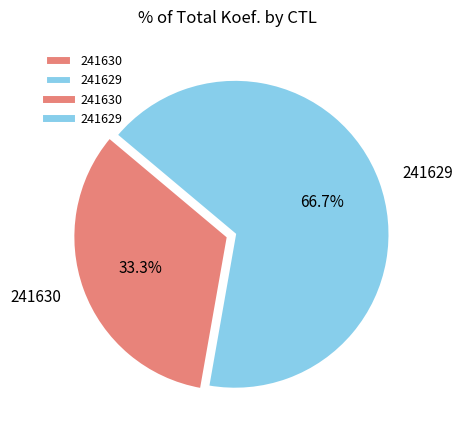

To the nearest percent, what is the difference between the 241629 and 241630 slice percentages?

33%